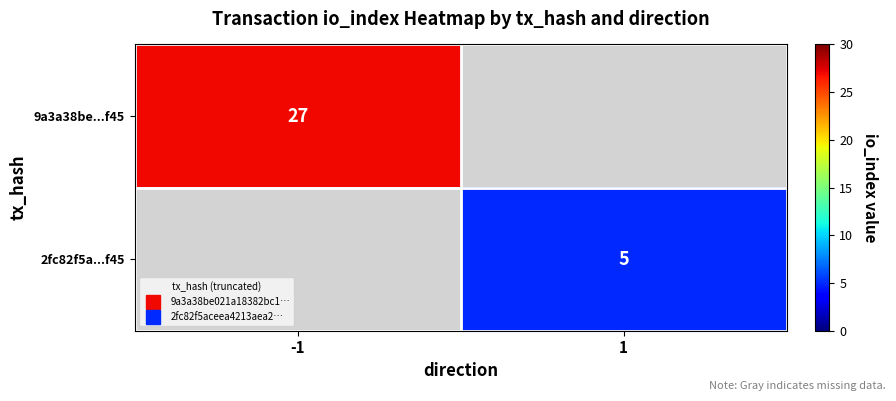

The 9a3a38be...f45 series shows 27.0 at -1. True or false?

True